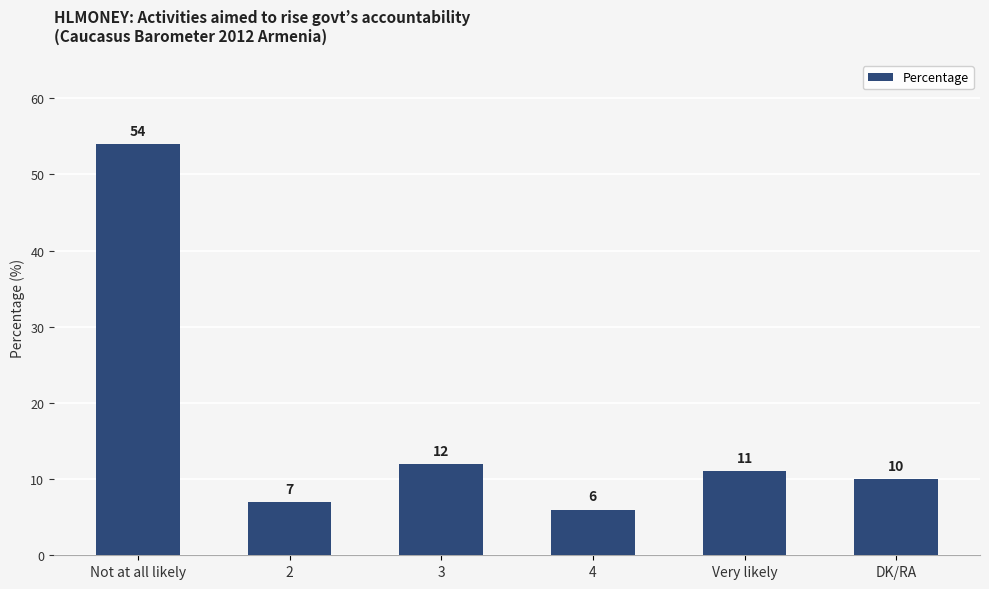

What is the difference between the values at DK/RA and 2?

3